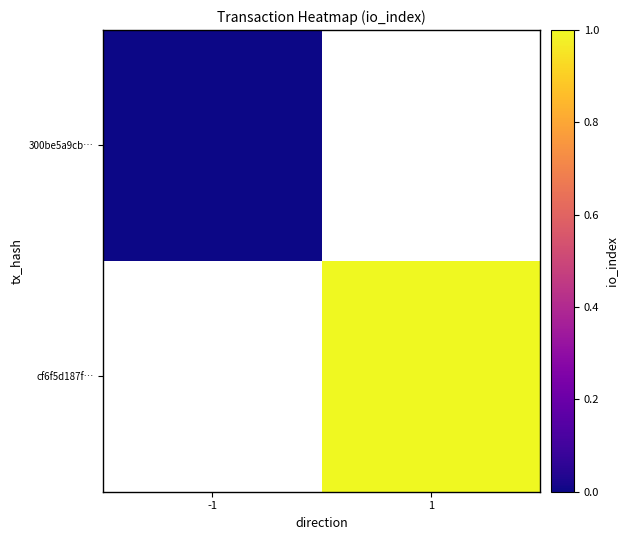

Count the number of data series in this chart.

2